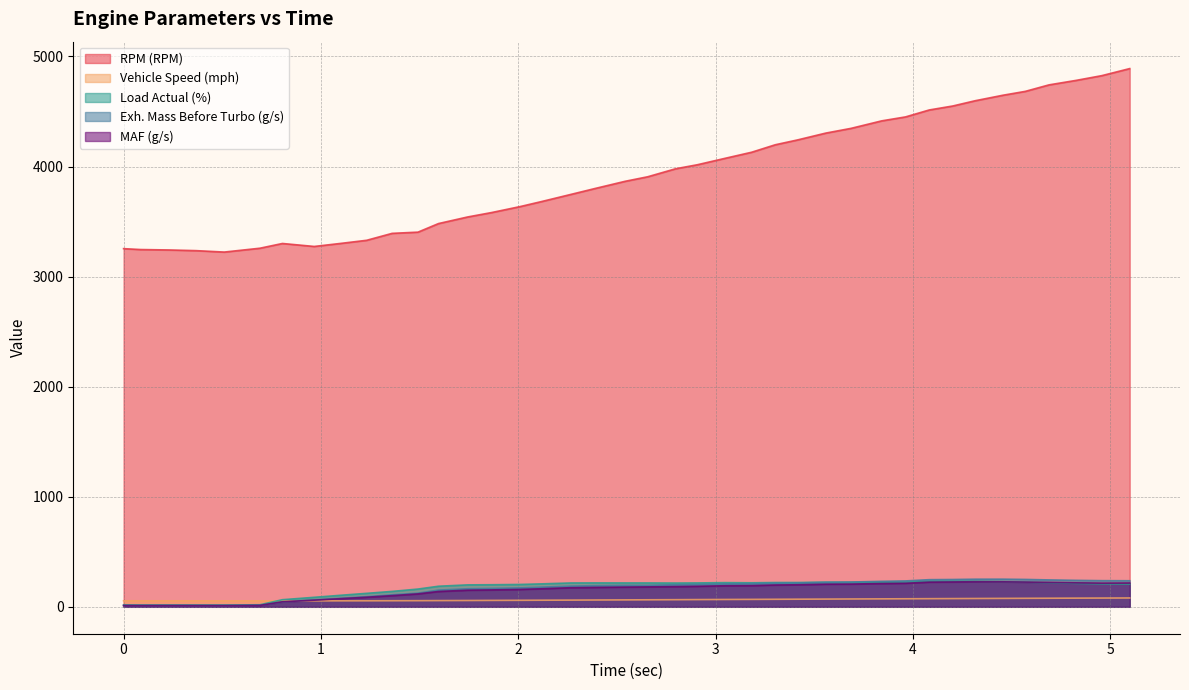

What is the label of the 5th point from the left?

0.51